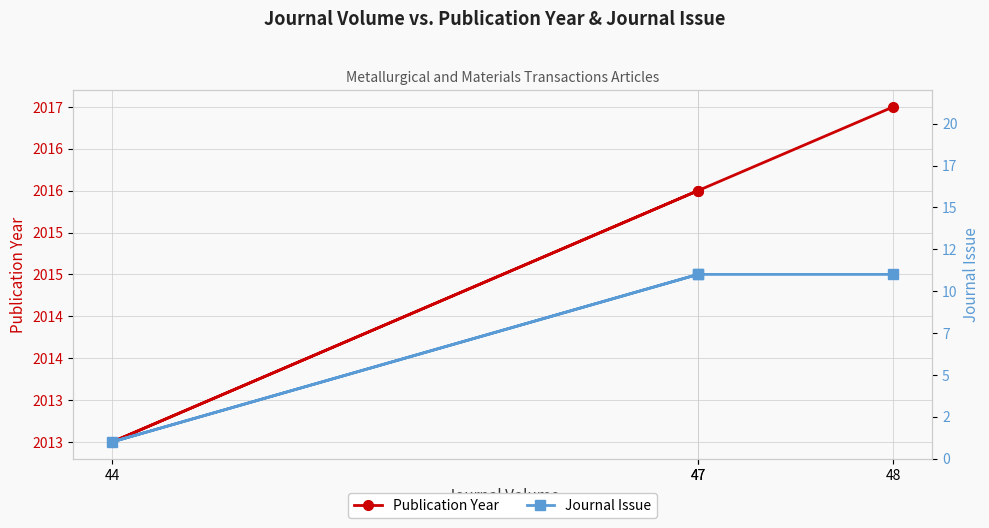

The Publication Year series shows 2017 at 48. True or false?

True